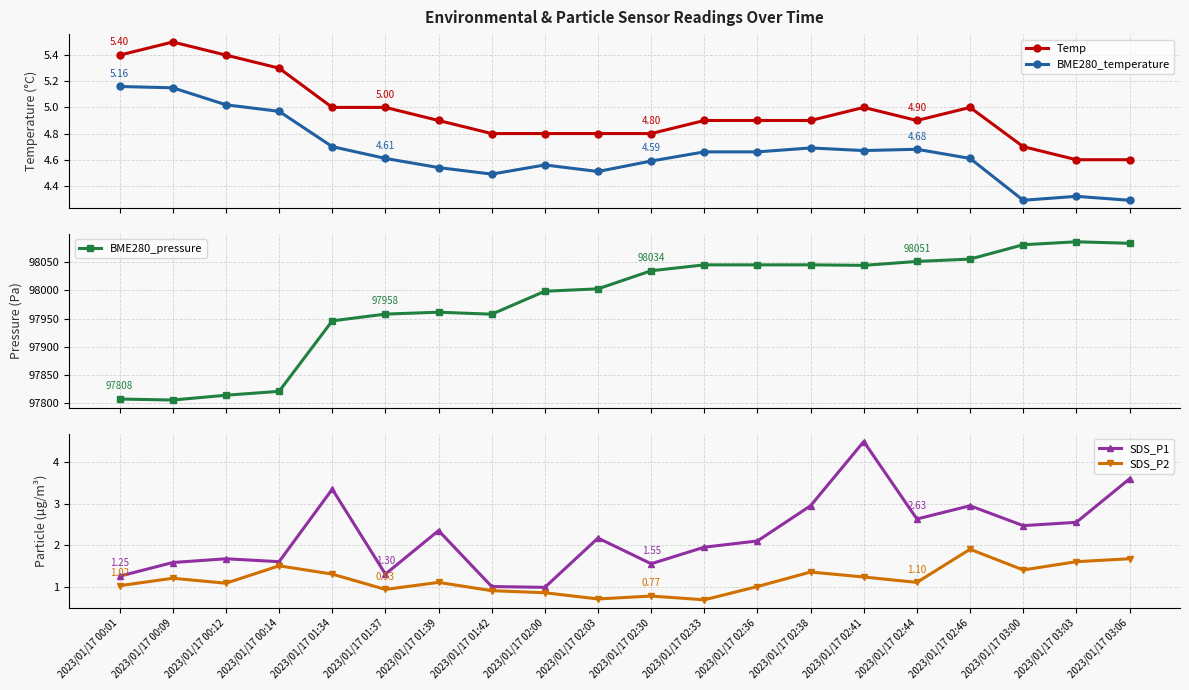

How many interior local peaks does the SDS_P2 series have?

6